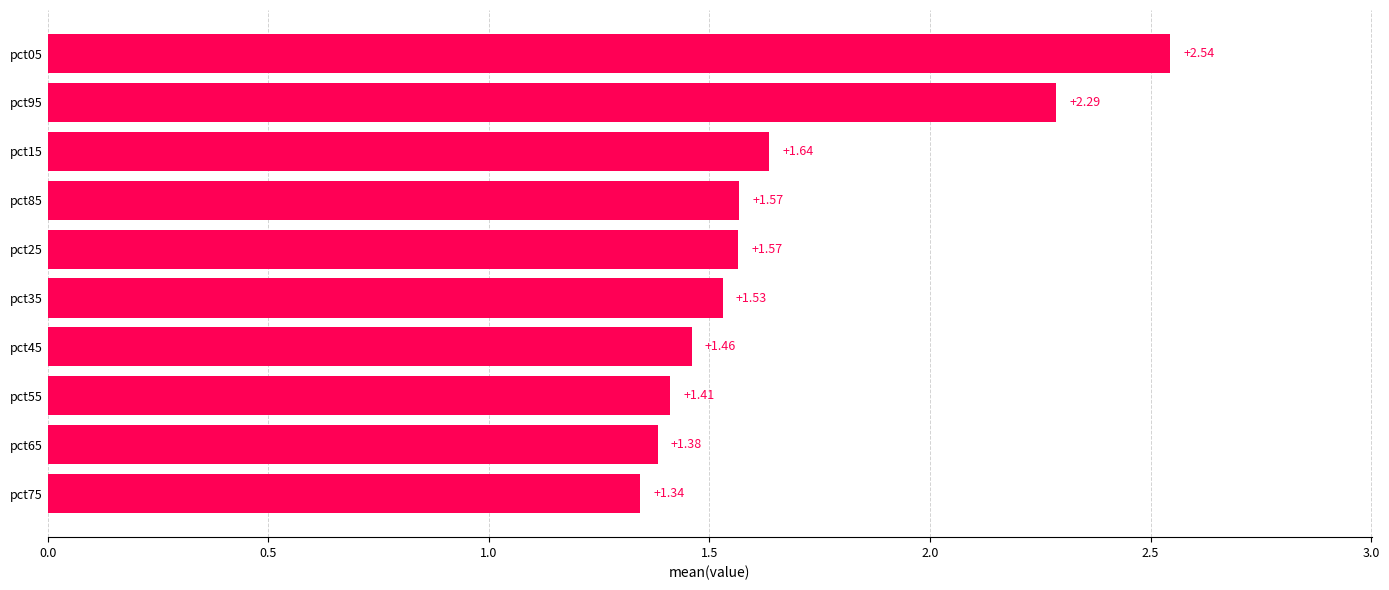

How many categories are shown in the chart?

10